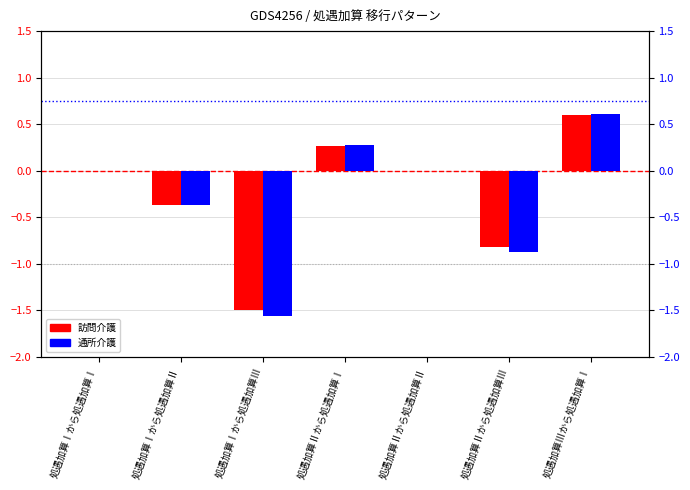

What is the lowest value of the 訪問介護 series?

-1.5